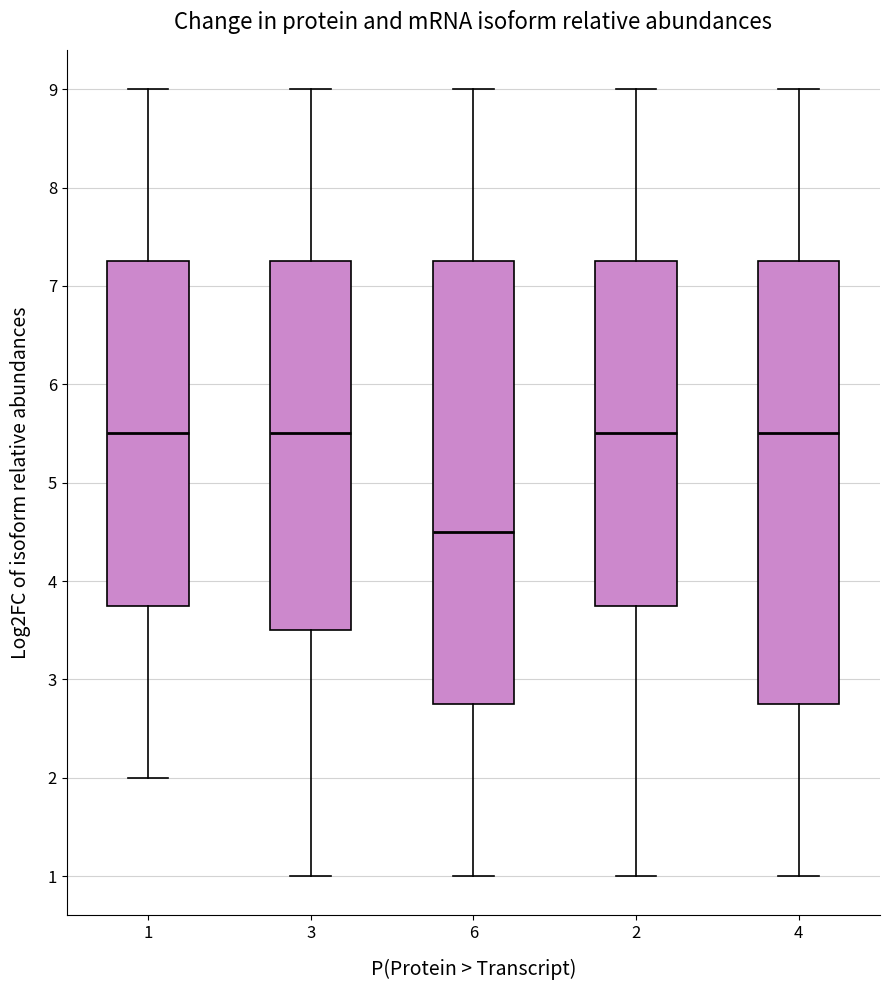

Which box has the lowest median line?

6